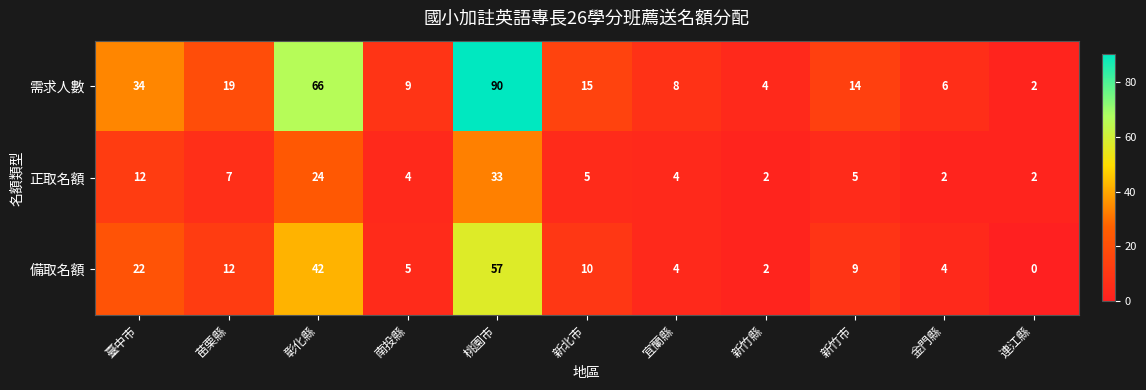

What is the sum of all 正取名額 values?

100